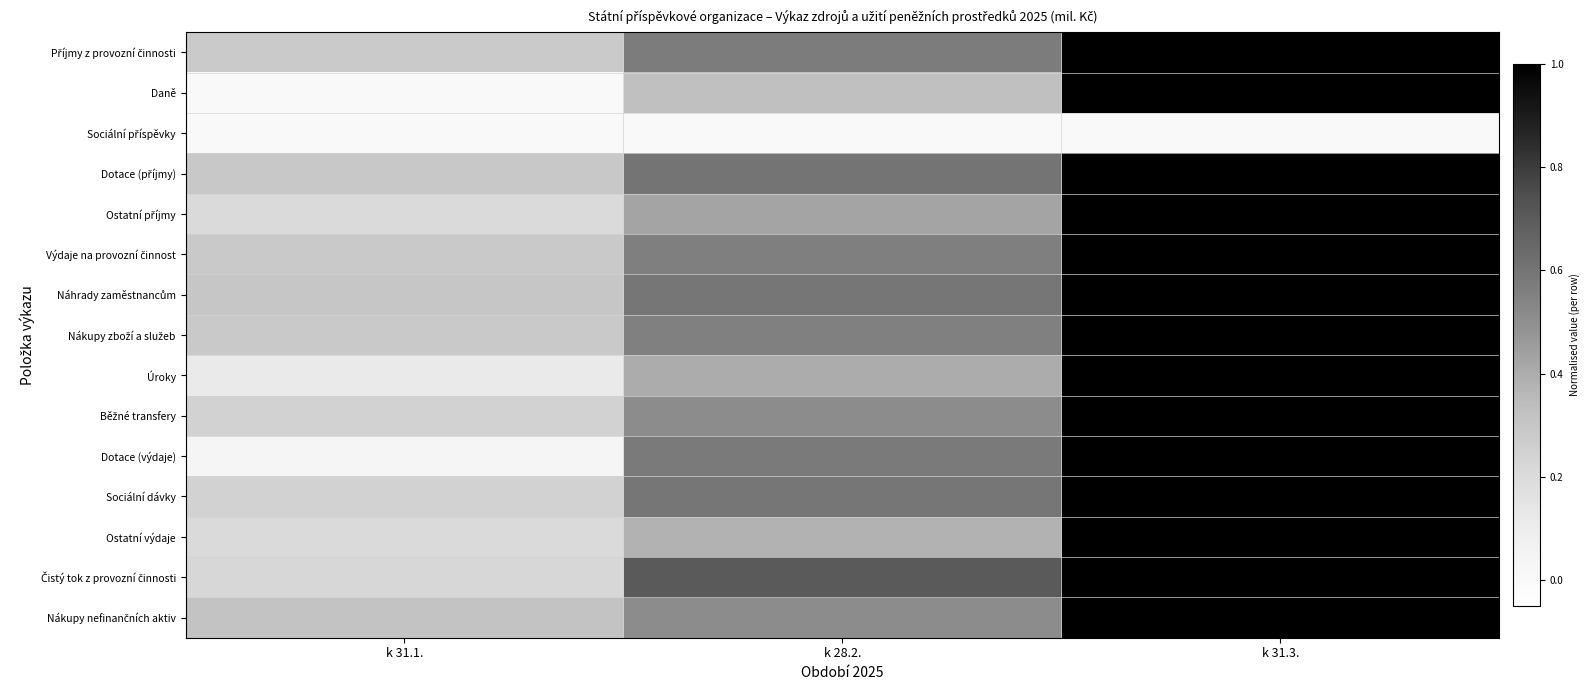

At which category does the chart reach its minimum across all series?

k 31.1.